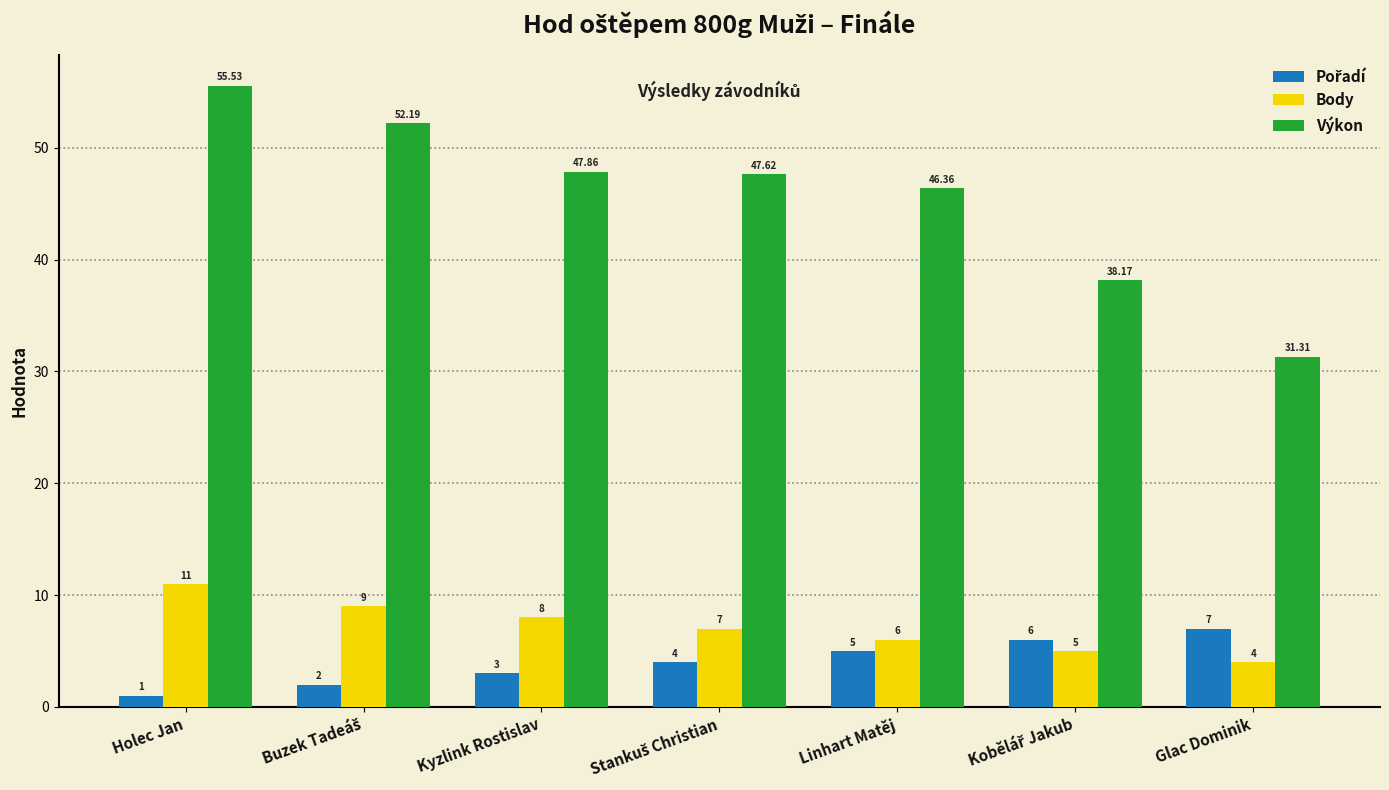

What is the maximum value shown in the chart?

55.5